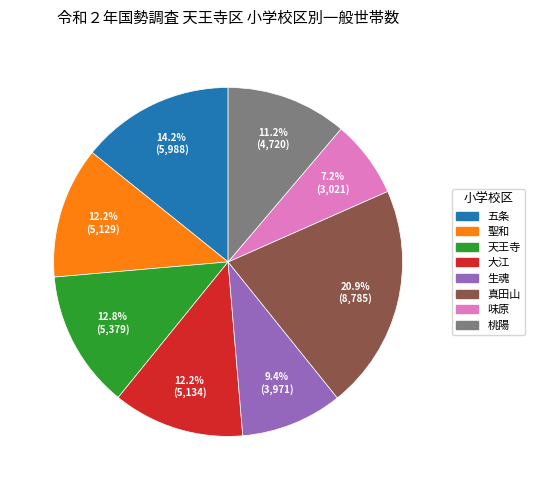

Combined, what portion of the pie is 味原 and 五条?

21.4%